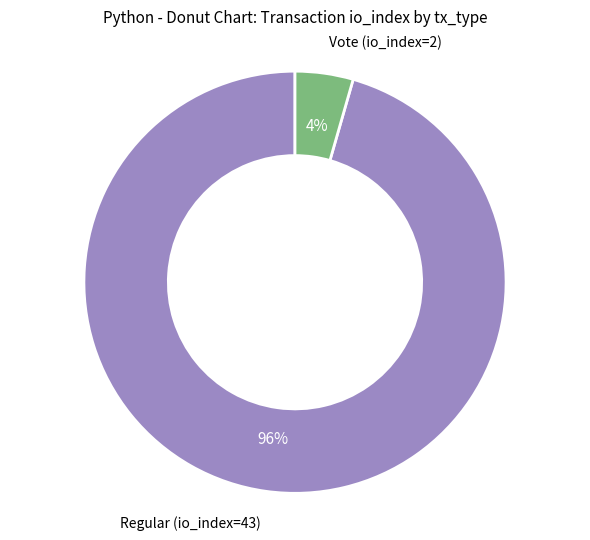

Is there a majority slice in this chart?

Yes